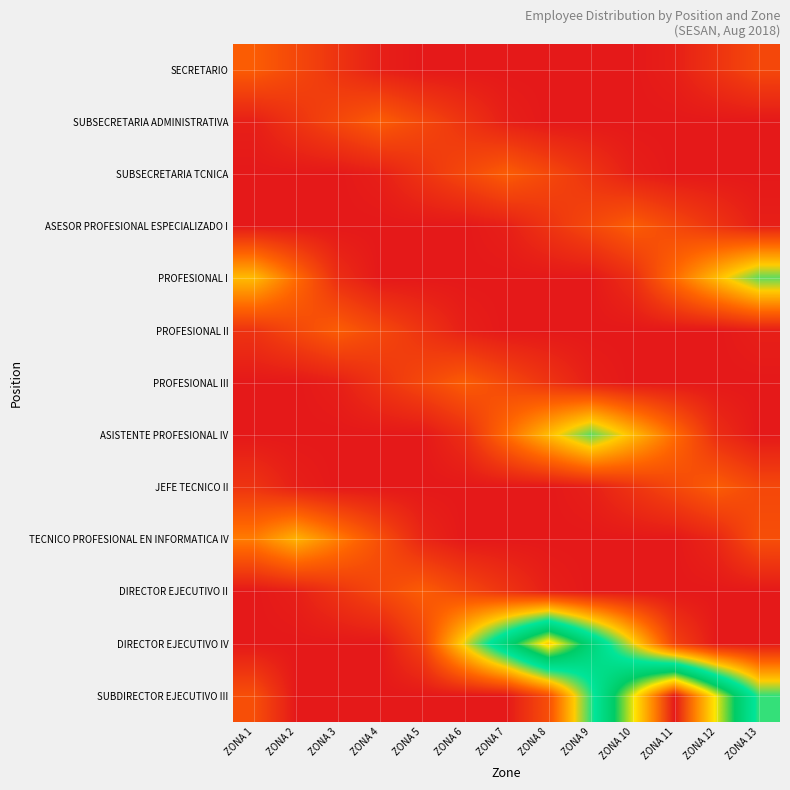

At ZONA 7, list the series in order from largest to smallest.

DIRECTOR EJECUTIVO IV, ASISTENTE PROFESIONAL IV, SUBSECRETARIA TCNICA, PROFESIONAL III, DIRECTOR EJECUTIVO II, SUBSECRETARIA ADMINISTRATIVA, ASESOR PROFESIONAL ESPECIALIZADO I, SECRETARIO, PROFESIONAL I, PROFESIONAL II, JEFE TECNICO II, TECNICO PROFESIONAL EN INFORMATICA IV, SUBDIRECTOR EJECUTIVO III